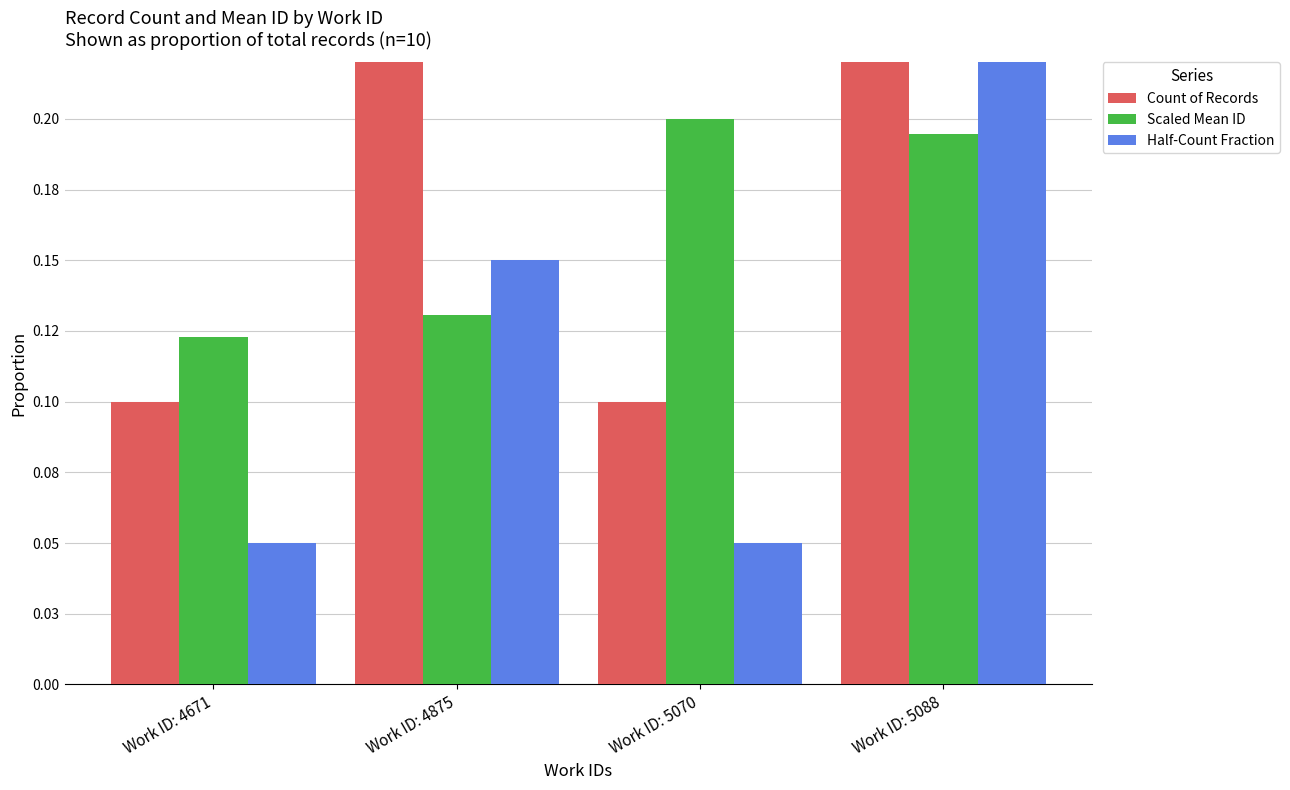

Rank the series by their maximum value, from lowest to highest.

Scaled Mean ID, Half-Count Fraction, Count of Records